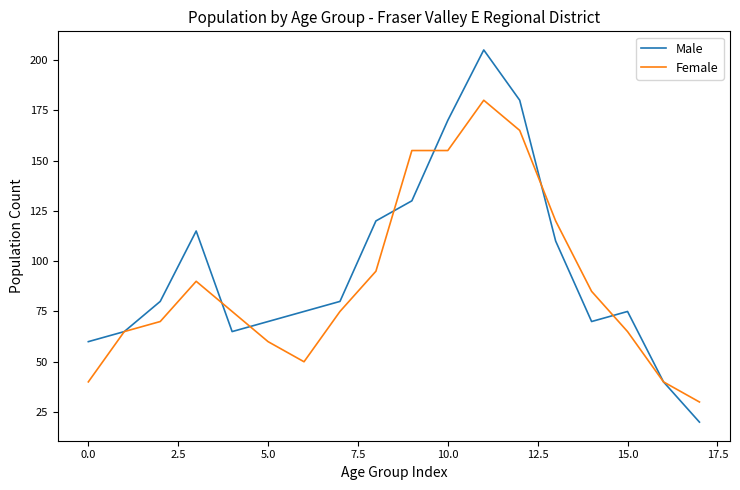

Rank the series by their average value, from highest to lowest.

Male, Female